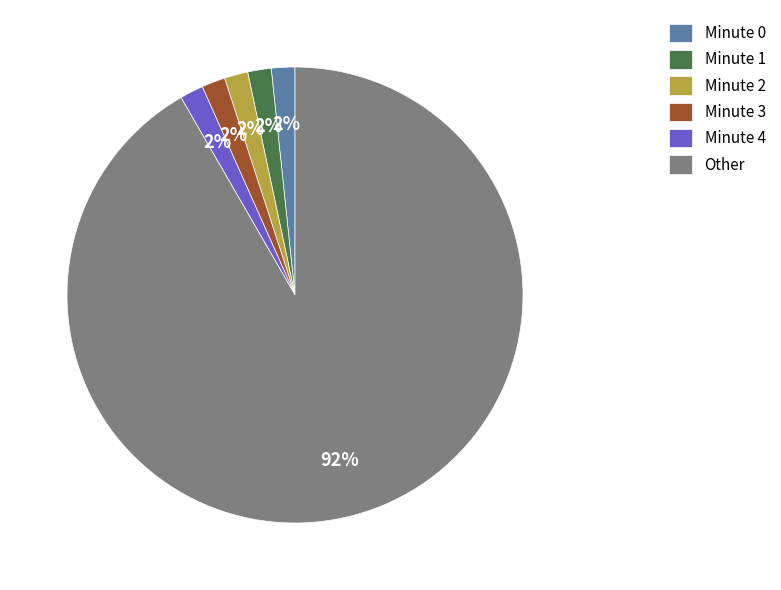

Which slice is the largest?

Other